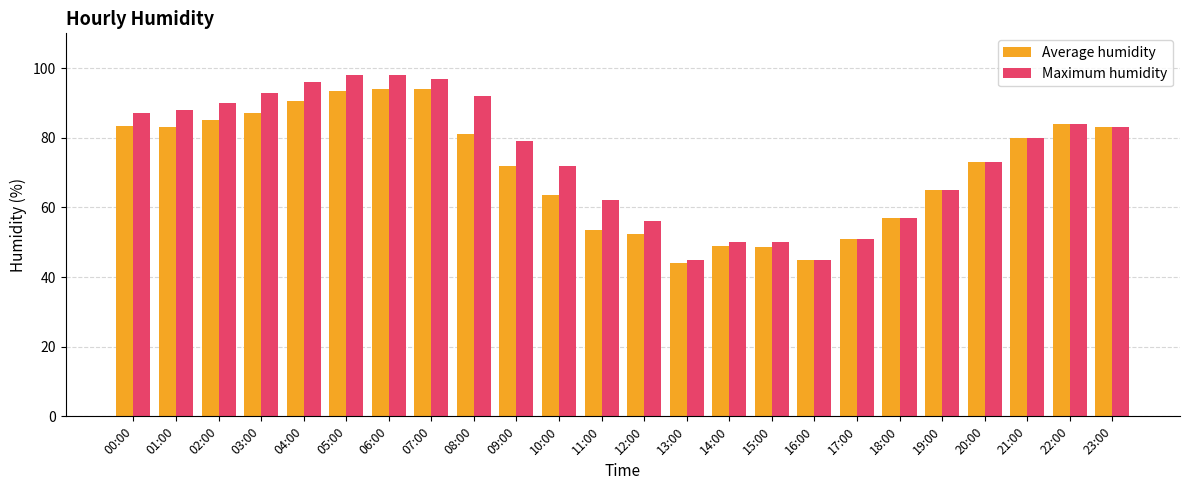

Is the value of Maximum humidity at 03:00 greater than the value of Average humidity at 23:00?

Yes